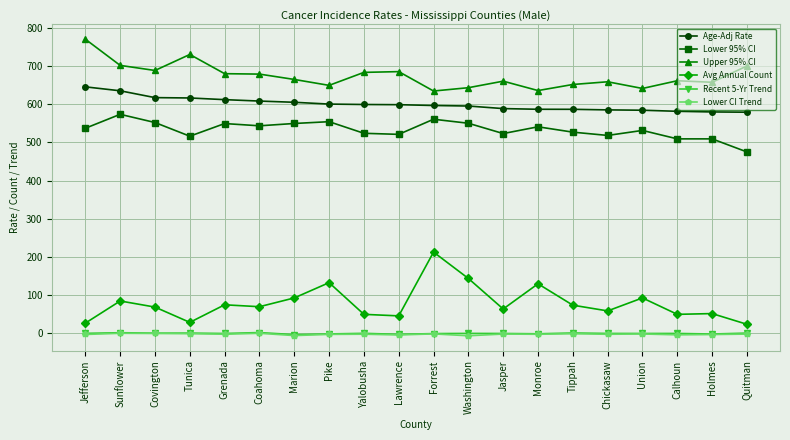

What is the total value across all series at Marion?

1904.5